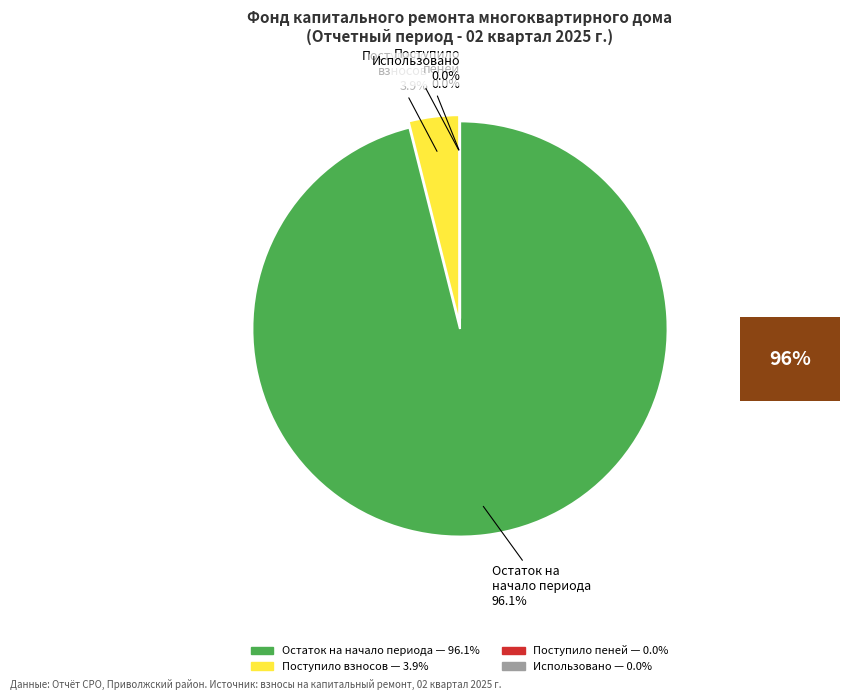

Is there a majority slice in this chart?

Yes